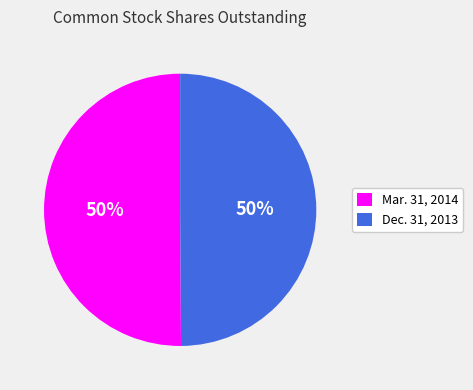

What is the ratio of the value at Mar. 31, 2014 to the value at Dec. 31, 2013?

1.0